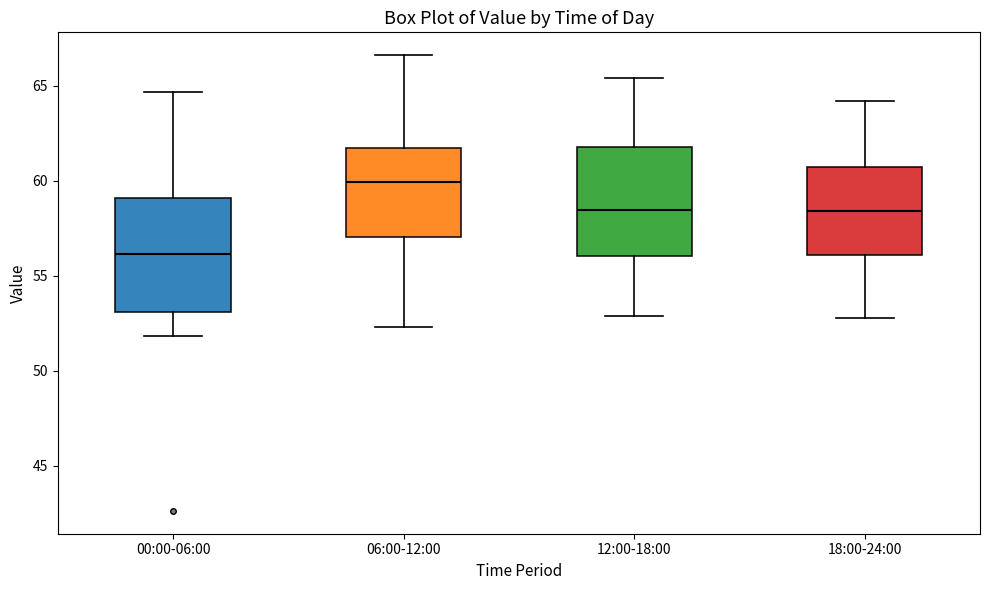

Where is the lower edge of the box for 18:00-24:00 on the y-axis? The values are not printed on the chart, so give them approximately, as read against the axis.

56.0